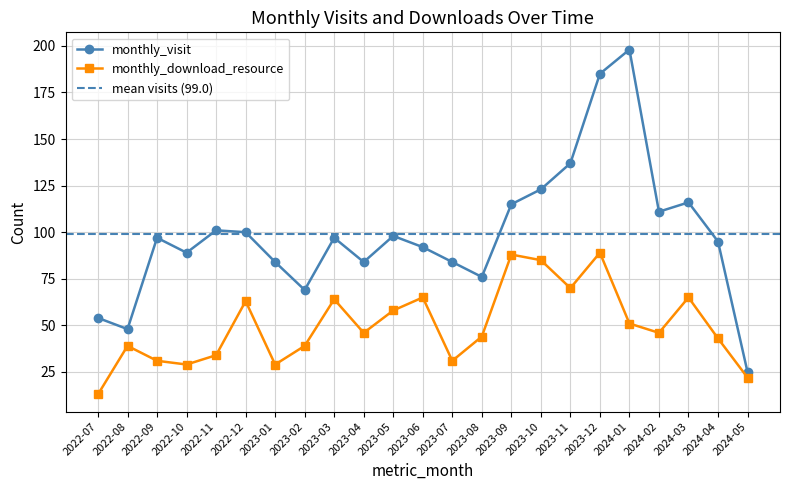

How many lines are shown in the chart?

2